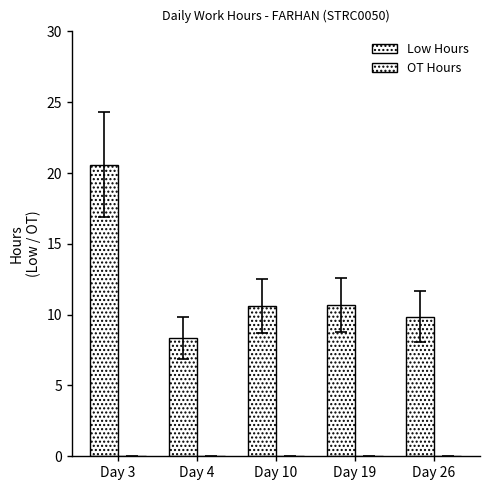

How many data points does each series have?

5